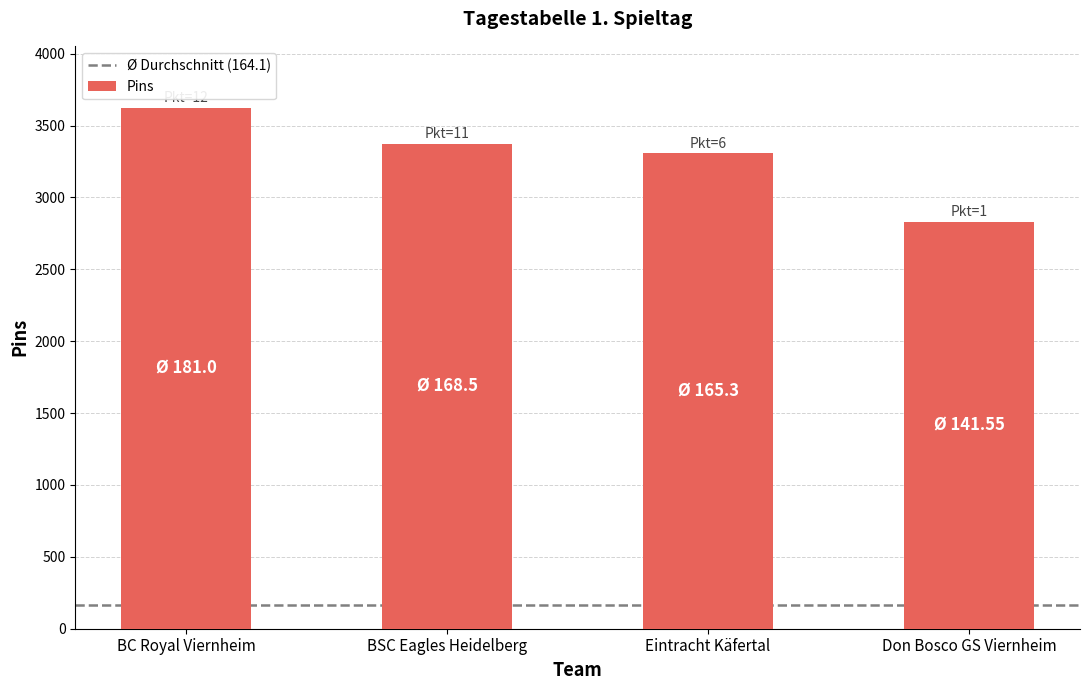

What is the difference between the maximum and minimum values?

789